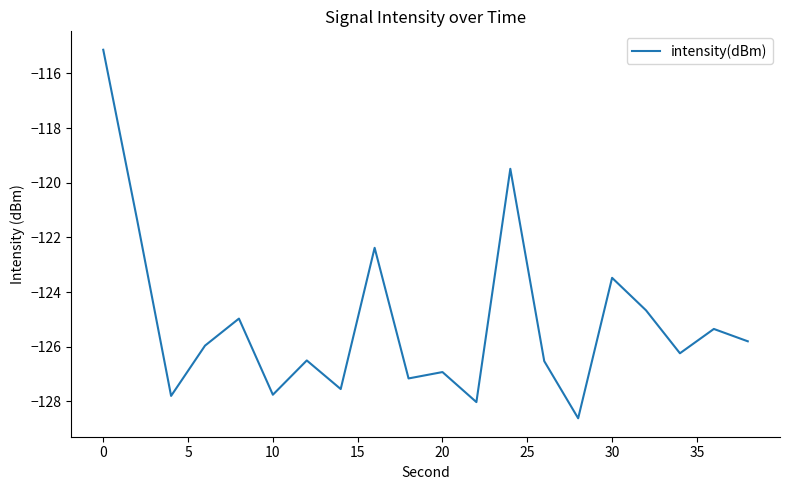

What is the difference between the second highest and minimum values?

9.1